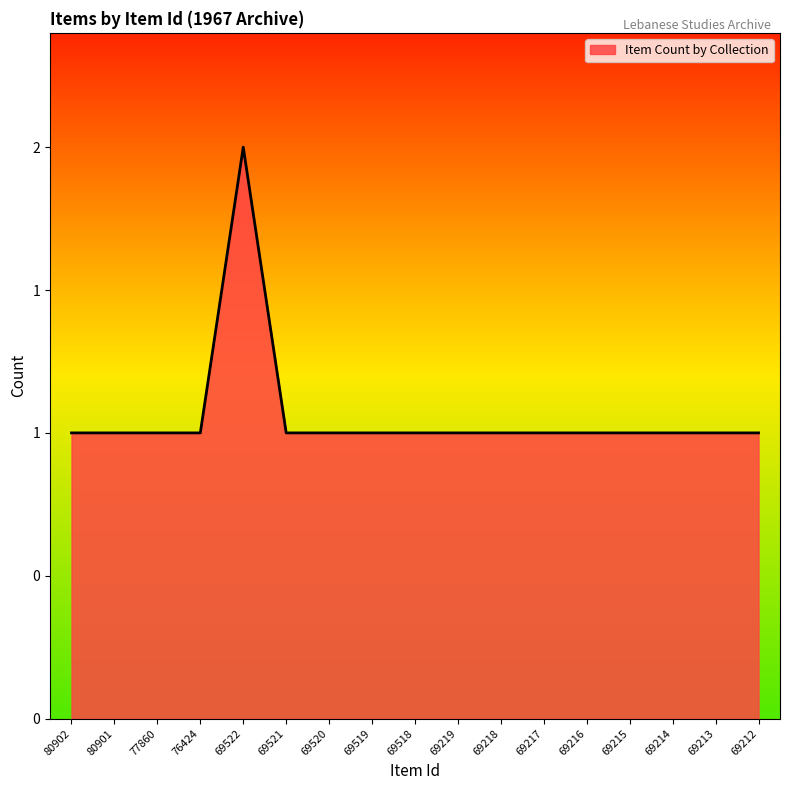

Reading left to right, list all the values displayed in this chart.

80902=1	80901=1	77860=1	76424=1	69522=2	69521=1	69520=1	69519=1	69518=1	69219=1	69218=1	69217=1	69216=1	69215=1	69214=1	69213=1	69212=1